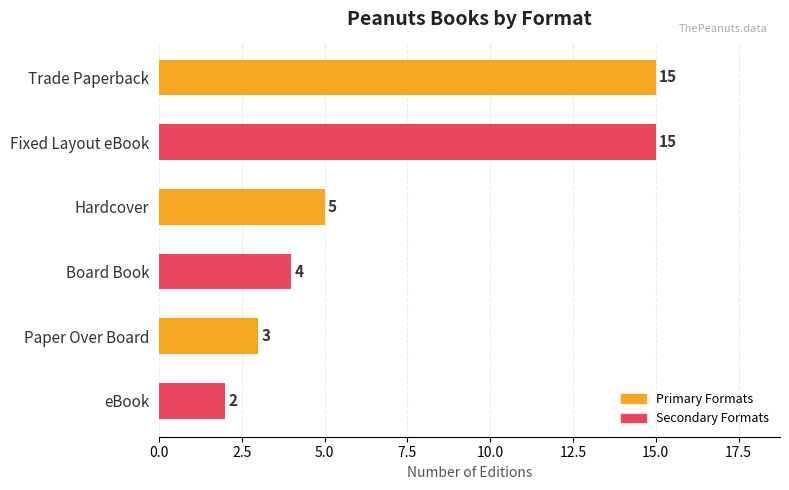

Does the chart contain stacked bars?

No